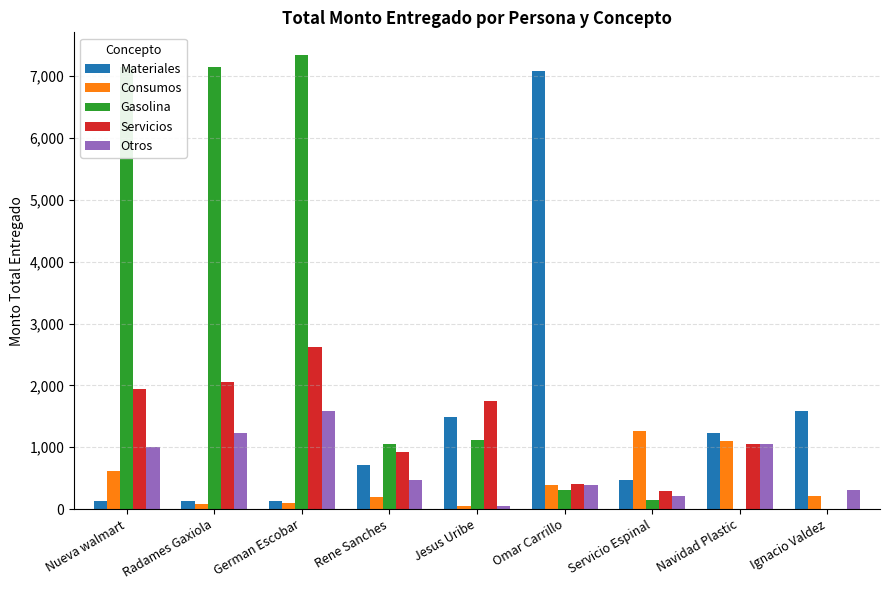

At which label does Gasolina reach its peak?

German Escobar